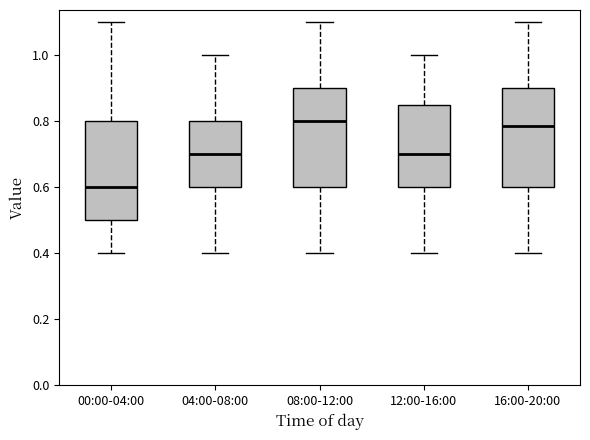

Where does the lower whisker of the box for 12:00-16:00 end on the y-axis? The values are not printed on the chart, so give them approximately, as read against the axis.

0.40